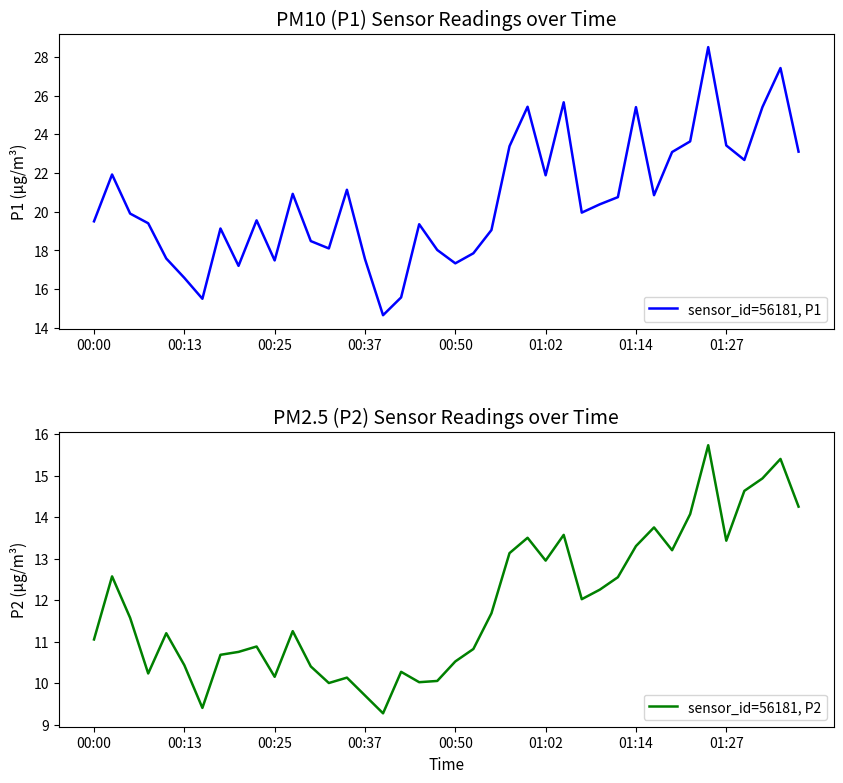

Is it true that sensor_id=56181, P1 equals 19.5 at 00:00?

True